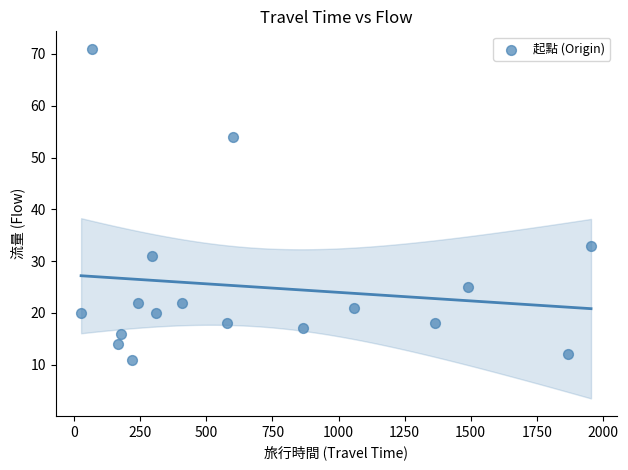

What is the range of Y values (max minus min)?

60